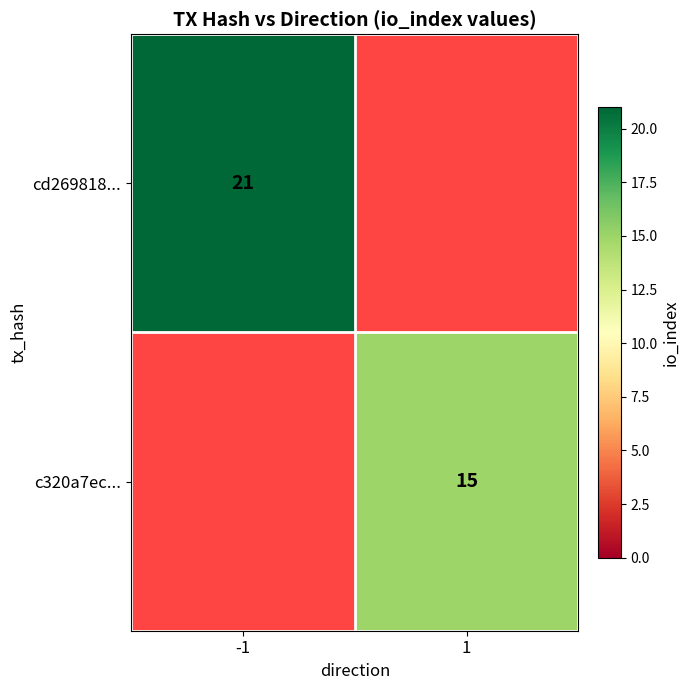

What is the minimum value shown in the chart?

15.0